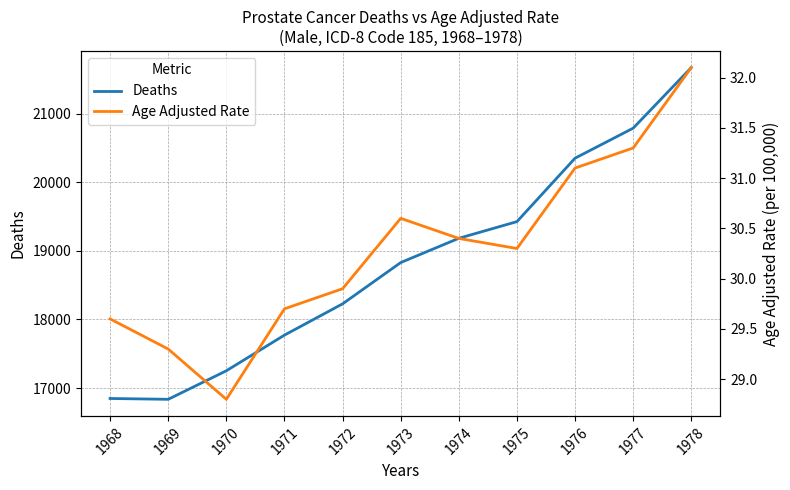

True or false: Age Adjusted Rate has more than 0 points higher than both neighbors.

True